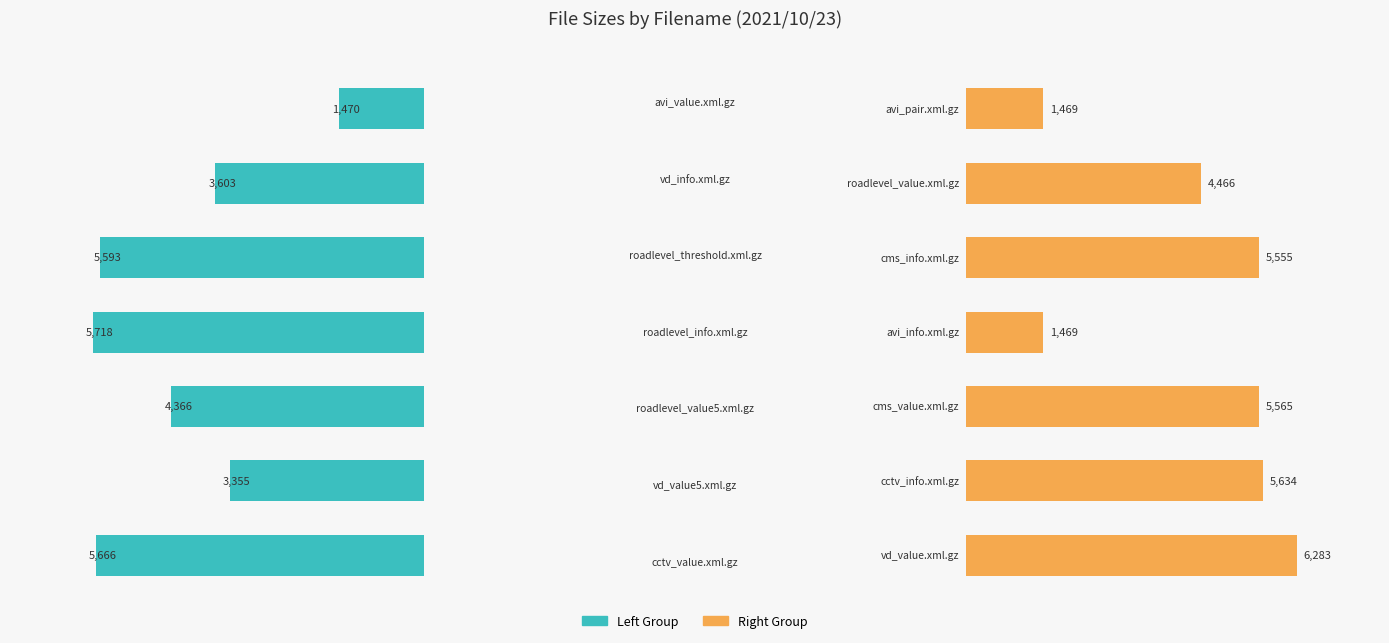

Does the chart contain stacked bars?

No